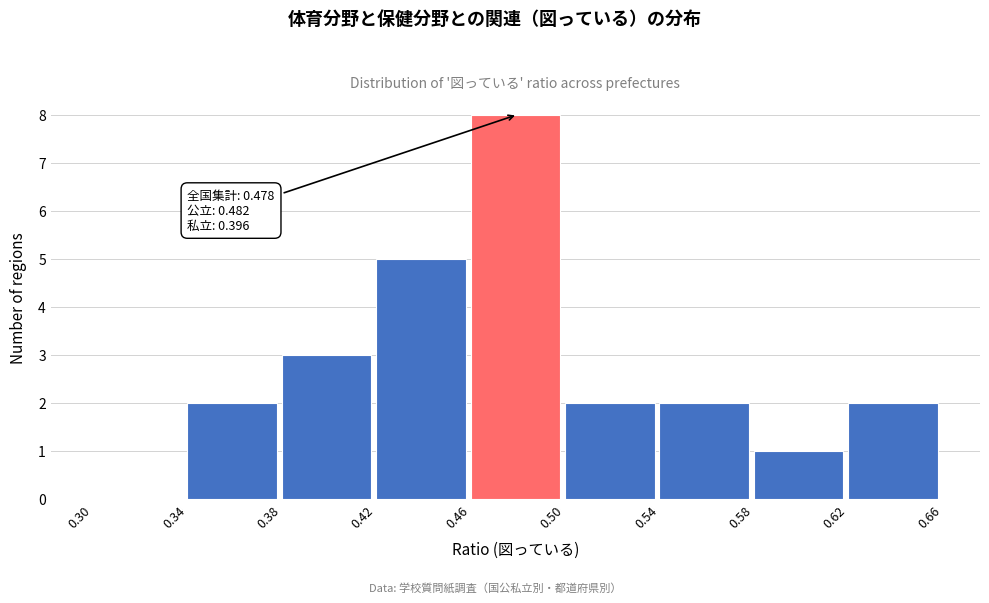

Over which range of the x-axis is the bar tallest?

0.46 to 0.50